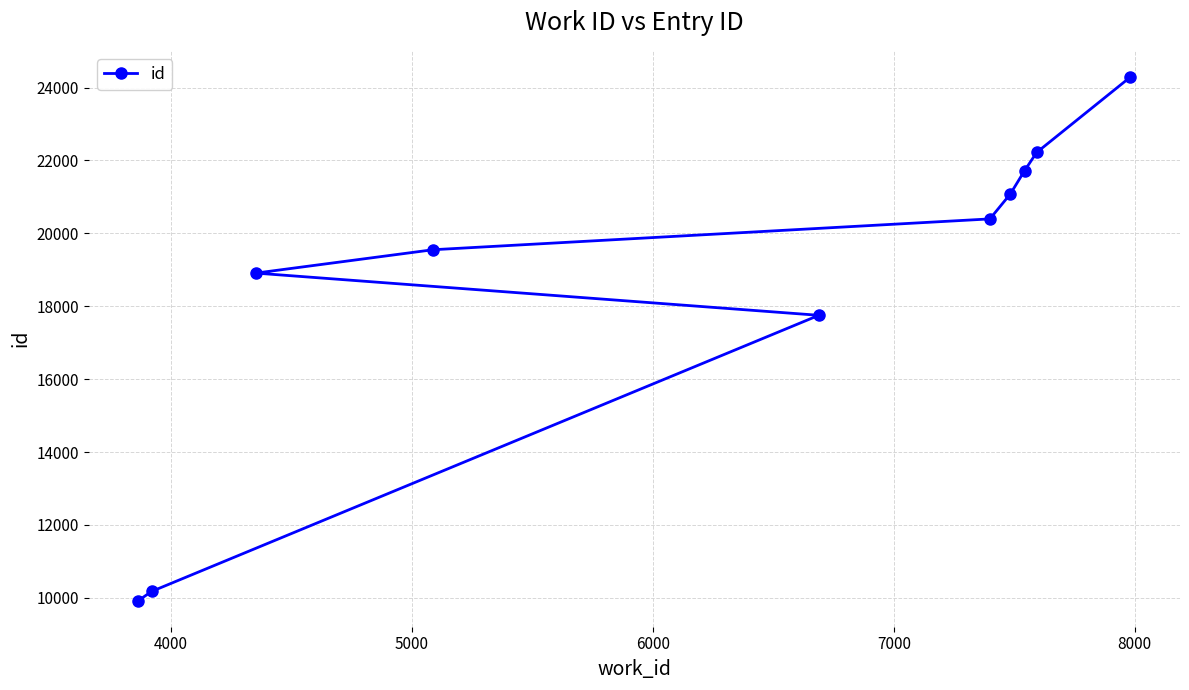

What is the difference between the second highest and minimum values?

12294